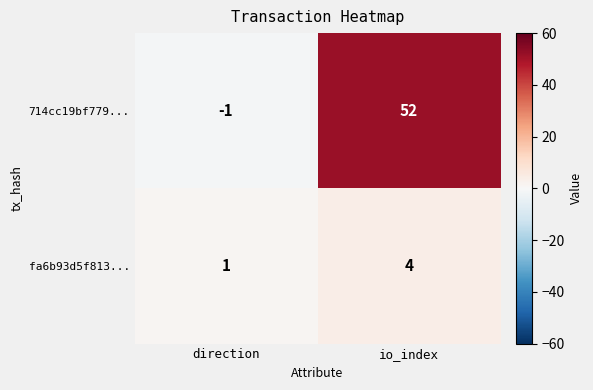

Which category has the highest value in the 714cc19bf779... series?

io_index